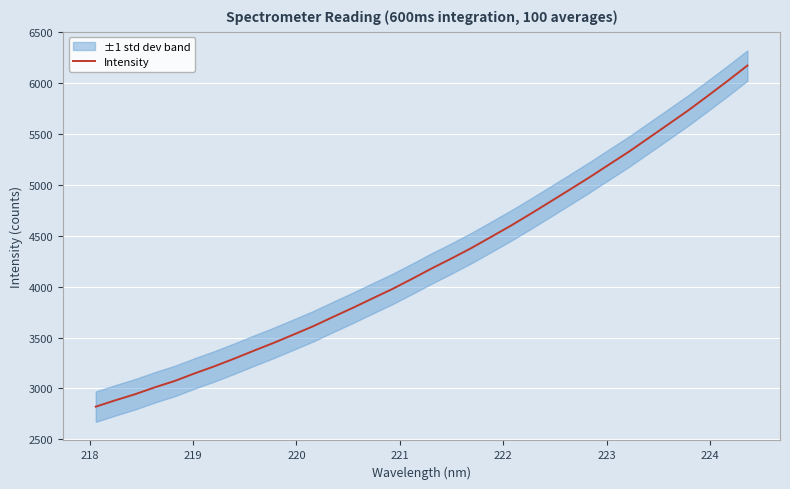

How many data points are less than 4178?

17